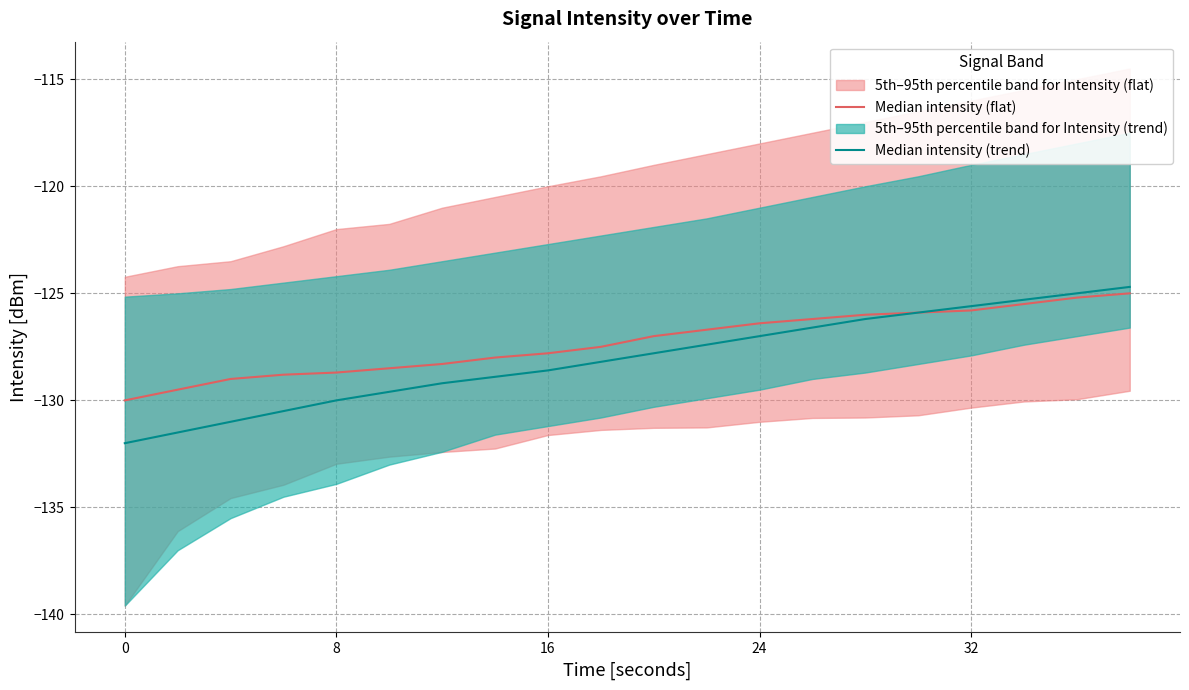

Reading right to left, what are all the values shown in this chart?

Median intensity (flat): -125.0	-125.2	-125.5	-125.8	-125.9	-126.0	-126.2	-126.4	-126.7	-127.0	-127.5	-127.8	-128.0	-128.3	-128.5	-128.7	-128.8	-129.0	-129.5	-130.0
Median intensity (trend): -124.7	-125.0	-125.3	-125.6	-125.9	-126.2	-126.6	-127.0	-127.4	-127.8	-128.2	-128.6	-128.9	-129.2	-129.6	-130.0	-130.5	-131.0	-131.5	-132.0